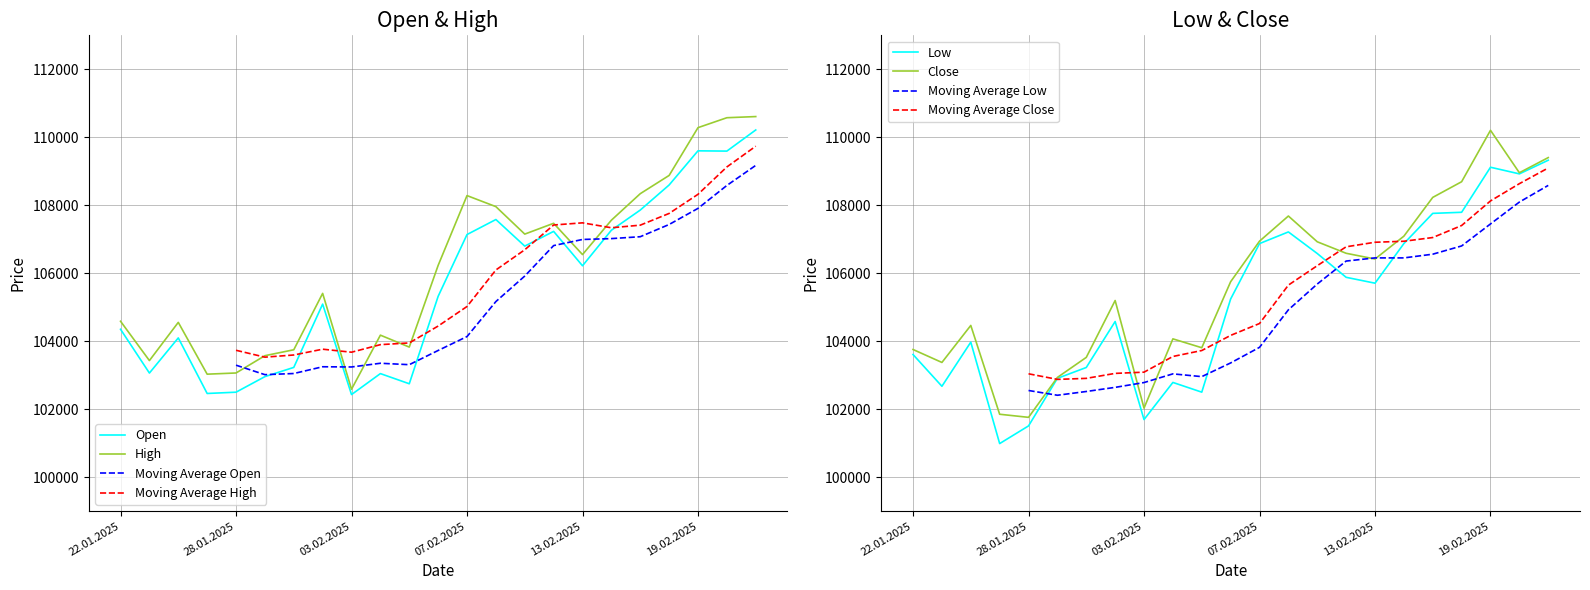

What position from the right is 17.02.2025?

5